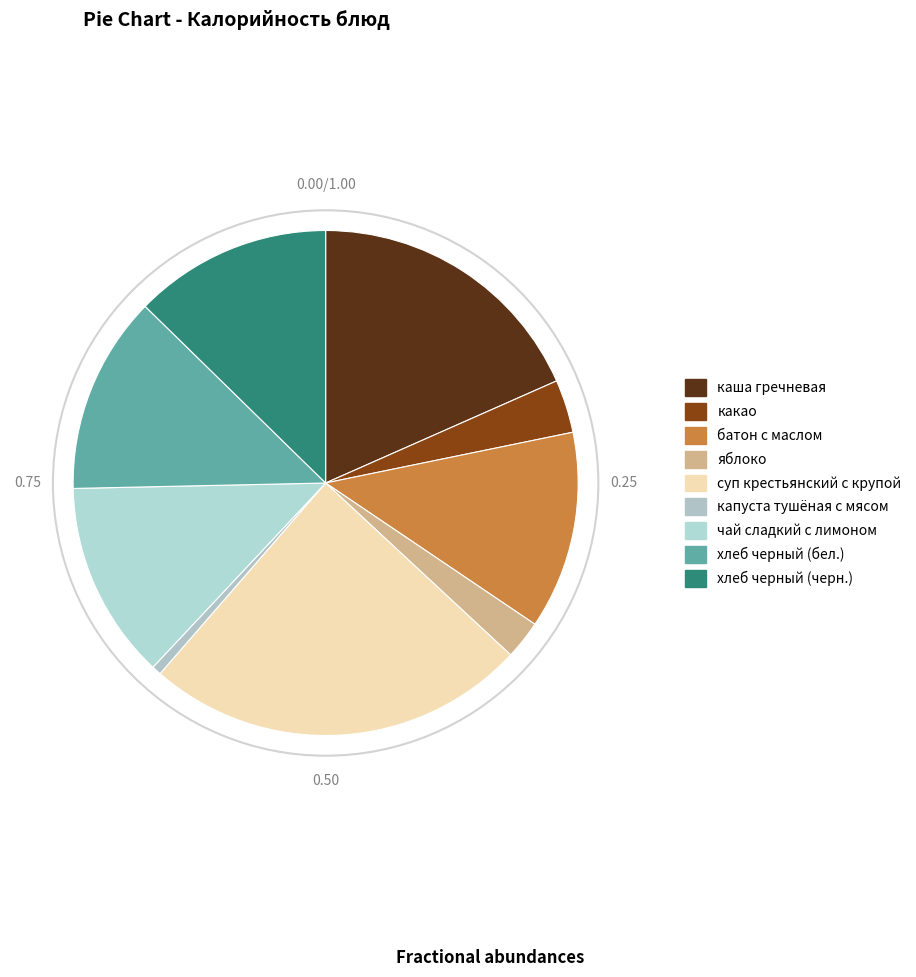

How many segments does this pie chart have?

9